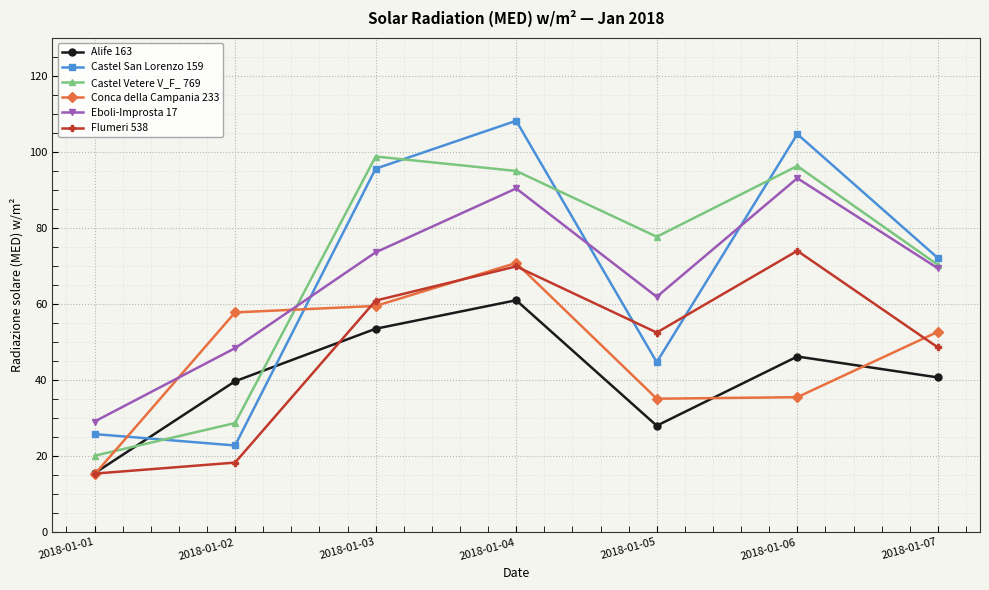

Where does the Conca della Campania 233 series first go above 52?

2018-01-02